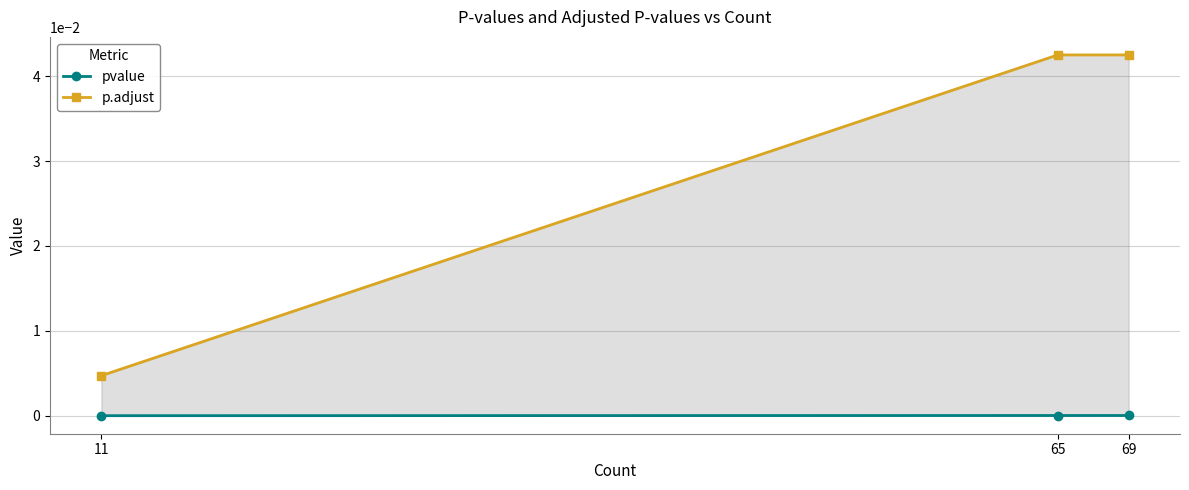

The value of p.adjust at 65 is 0.0. True or false?

True